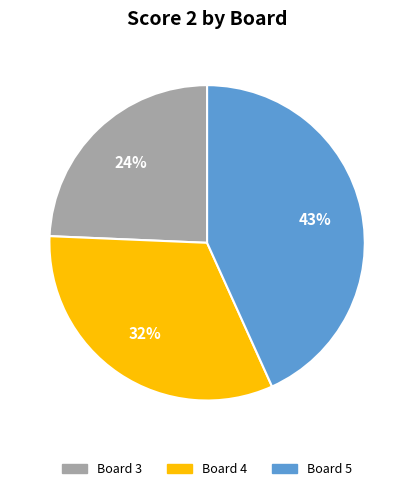

To the nearest percent, what is the average slice percentage?

33%